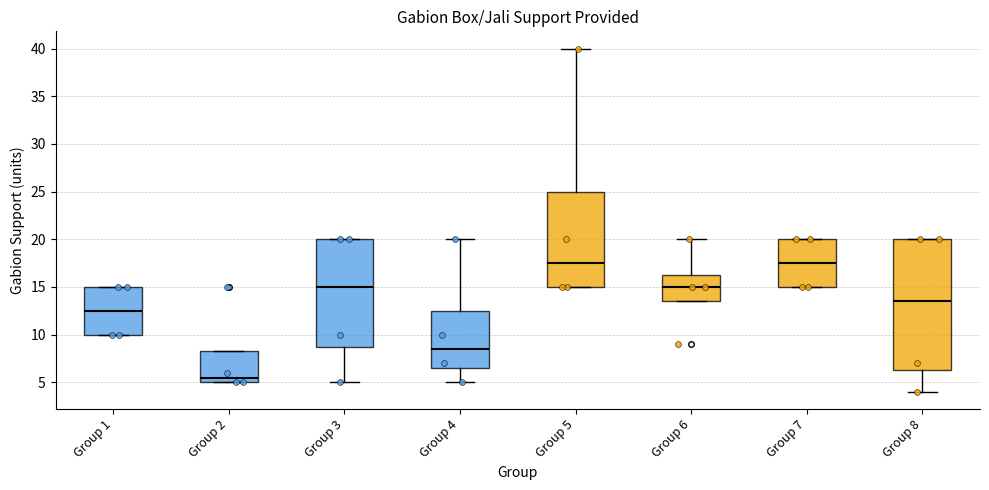

Reading left to right, transcribe this box plot: for each box, give where its median line is, the range the box spans, and where its two whiskers end, as read against the y-axis. The values are not printed on the chart, so give them approximately, as read against the axis.

Group 1: median 12.5, box 10.0 to 15.0, whiskers 10.0 to 15.0
Group 2: median 5.5, box 5.0 to 8.5, whiskers 5.0 to 8.5
Group 3: median 15.0, box 9.0 to 20.0, whiskers 5.0 to 20.0
Group 4: median 8.5, box 6.5 to 12.5, whiskers 5.0 to 20.0
Group 5: median 17.5, box 15.0 to 25.0, whiskers 15.0 to 40.0
Group 6: median 15.0, box 13.5 to 16.5, whiskers 13.5 to 20.0
Group 7: median 17.5, box 15.0 to 20.0, whiskers 15.0 to 20.0
Group 8: median 13.5, box 6.5 to 20.0, whiskers 4.0 to 20.0